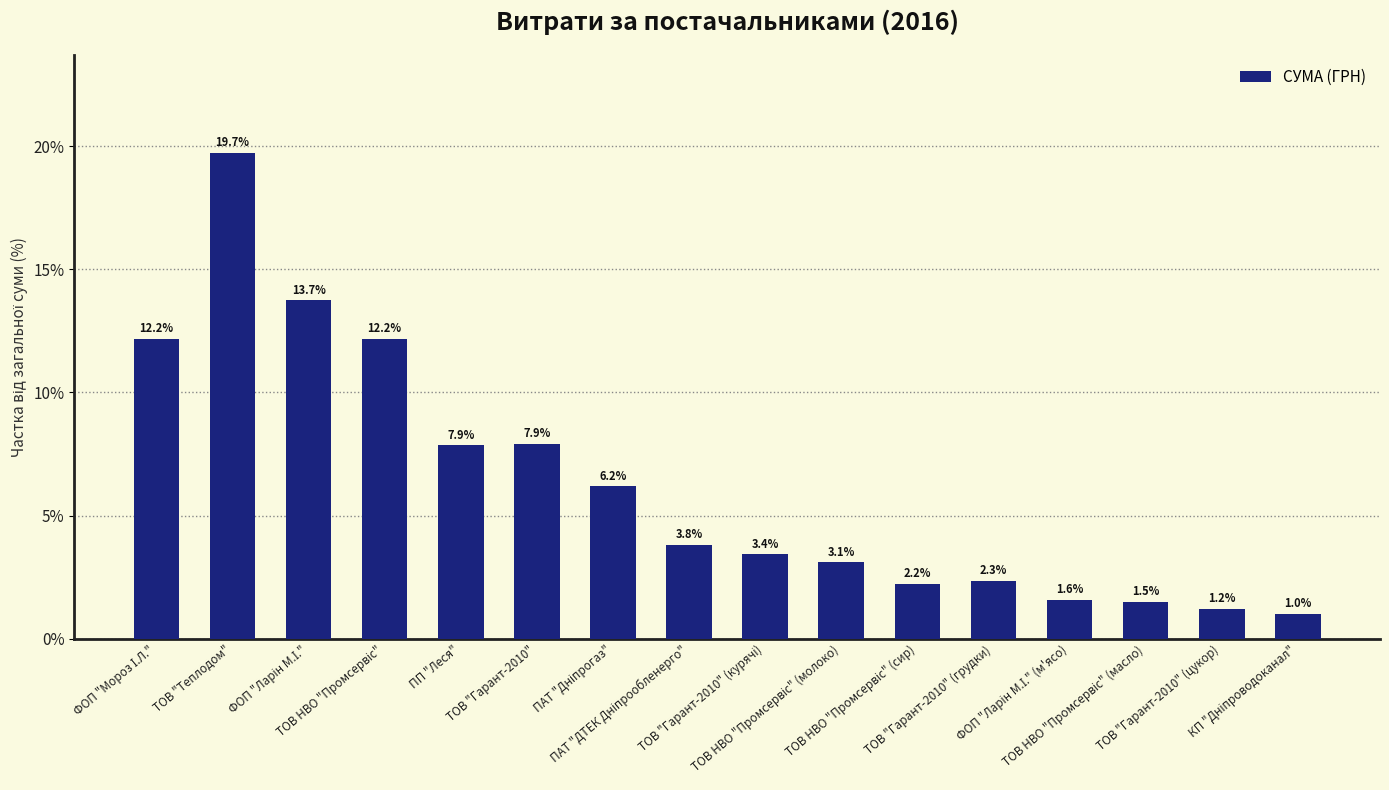

Count the number of categories in the chart.

16